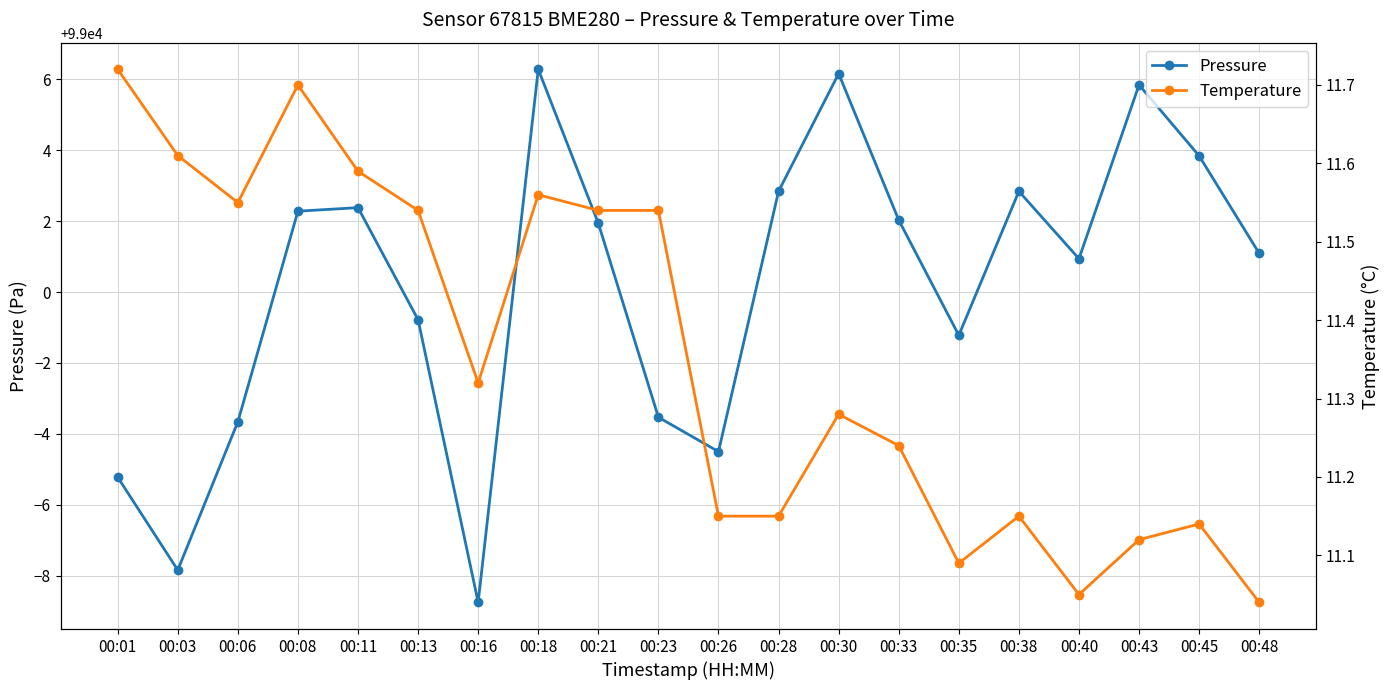

Between 00:48 and 00:03, which is larger?

00:48